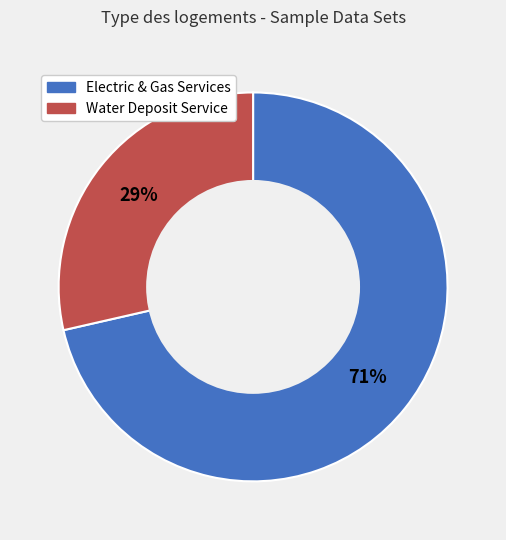

Is there any slice that represents more than half of the pie?

Yes